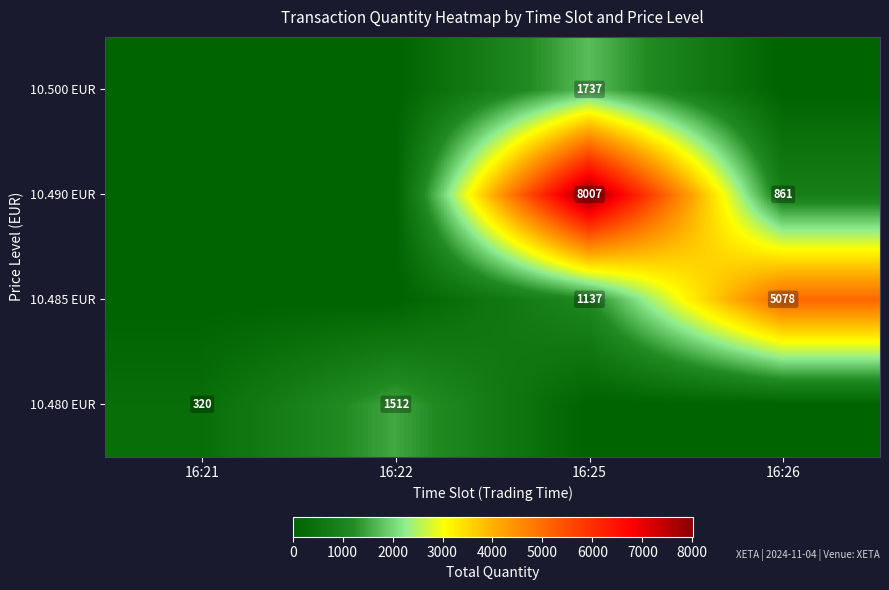

The 10.480 EUR series shows 463 at 16:22. True or false?

False